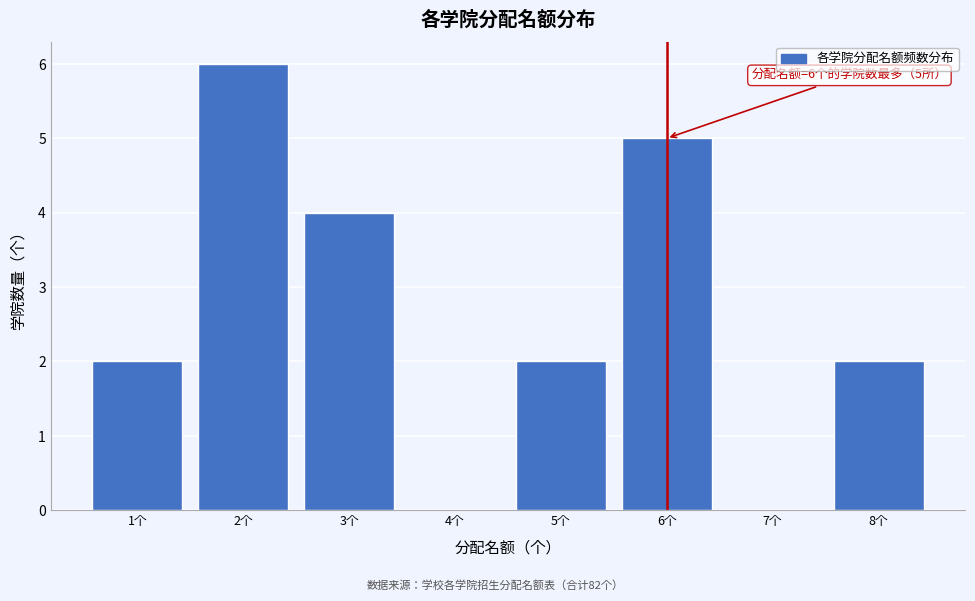

Reading left to right, what are all the values shown in this chart?

1个=2	2个=6	3个=4	4个=0	5个=2	6个=5	7个=0	8个=2